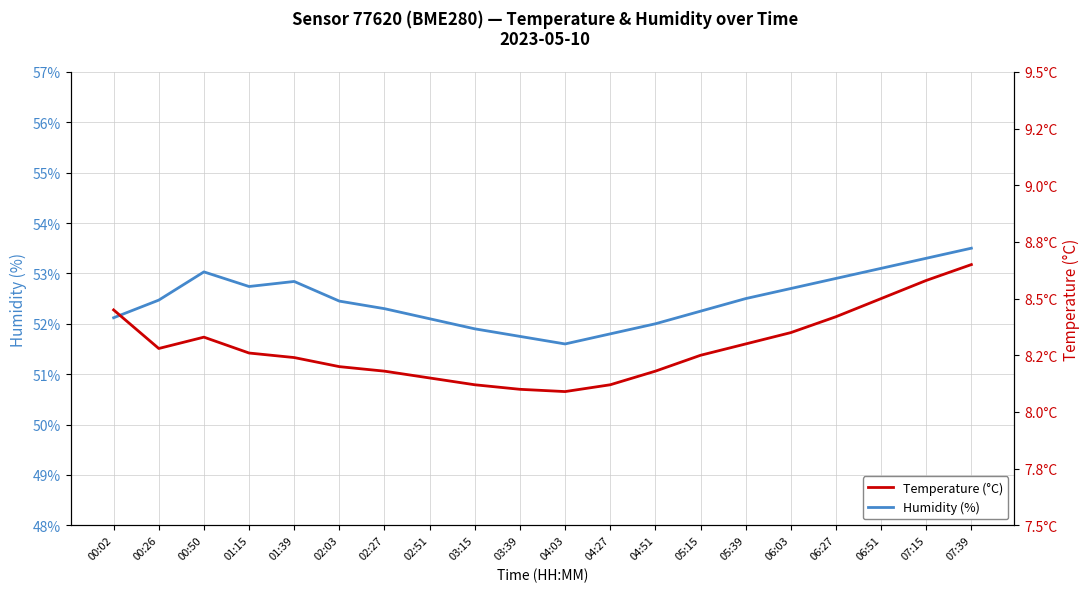

True or false: Humidity (%) and Temperature (°C) cross at least once.

False